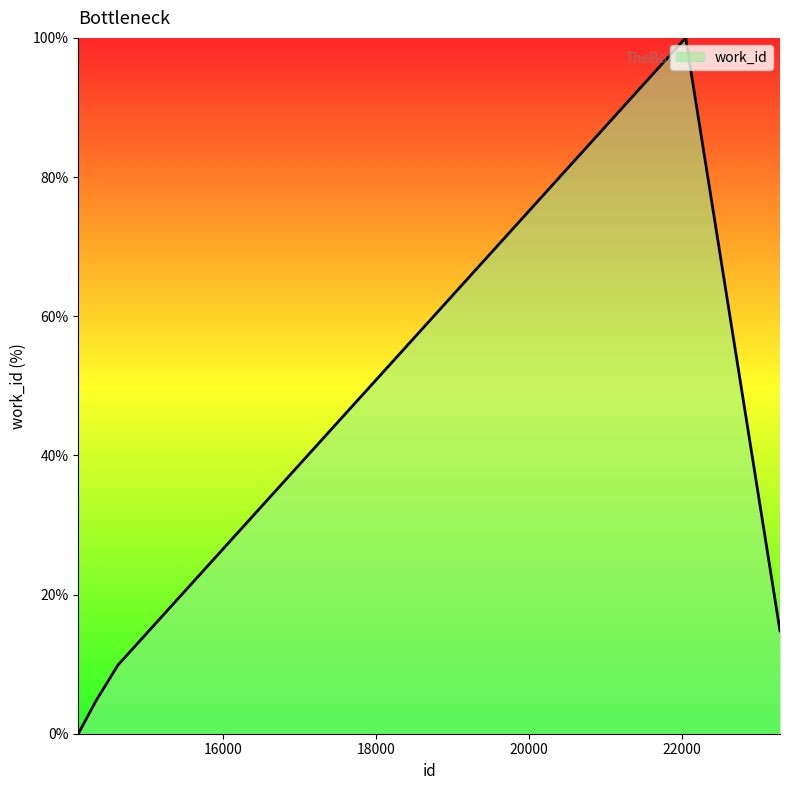

Reading left to right, list all the values displayed in this chart.

0.0	4.8	9.9	100.0	14.8